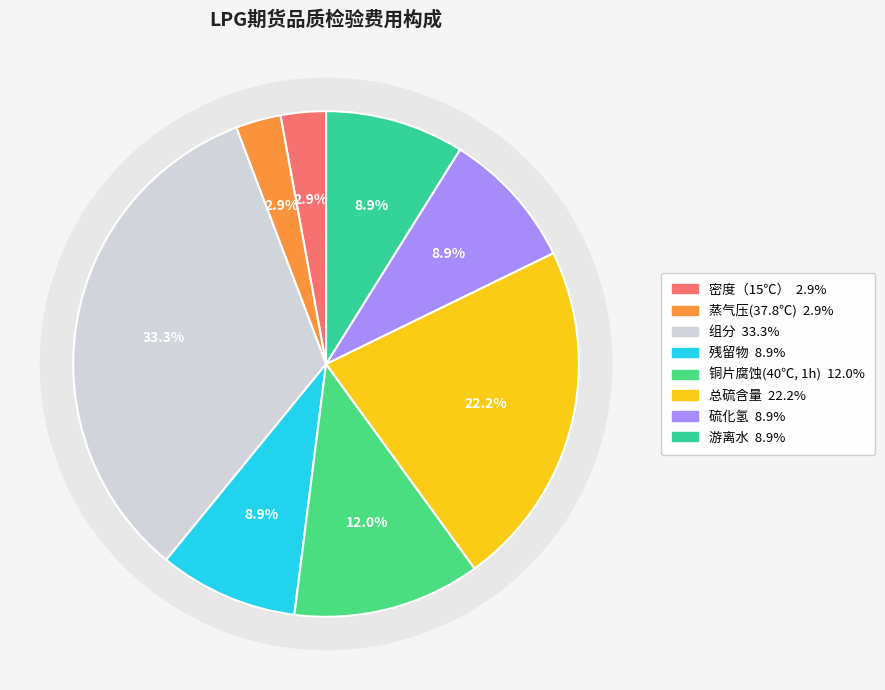

To the nearest percent, what is the difference between the 组分 and 总硫含量 slice percentages?

11%